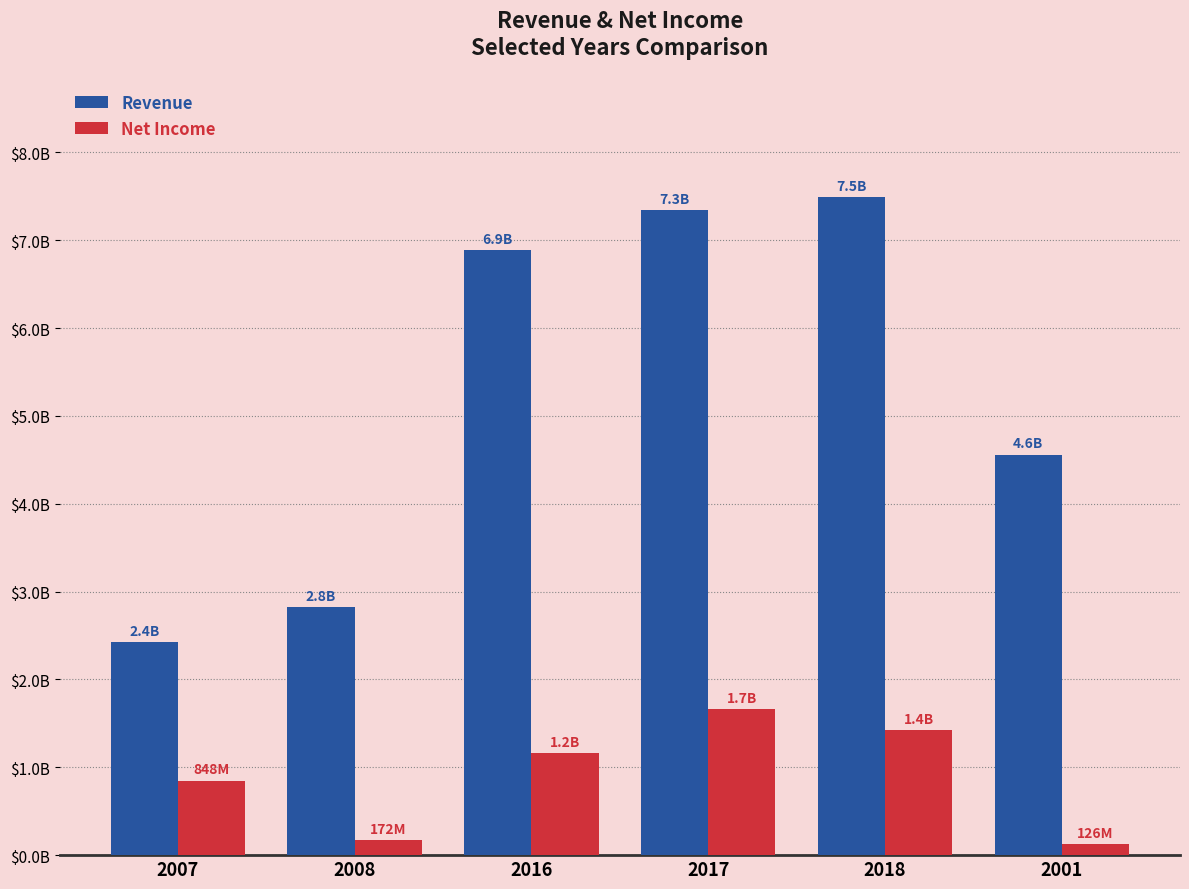

What are all the series names shown in the legend?

Revenue, Net Income